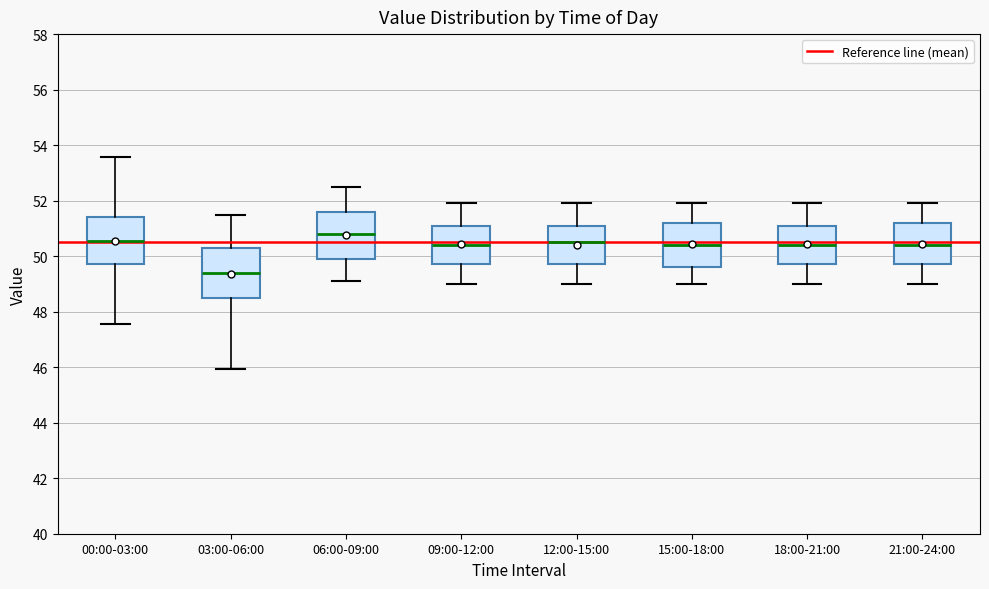

Which box's median line is the highest?

06:00-09:00